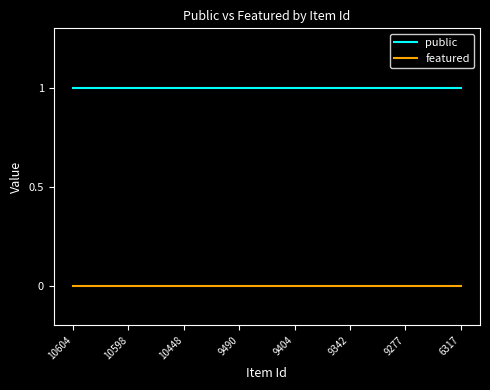

Which series has the largest total across all categories?

public